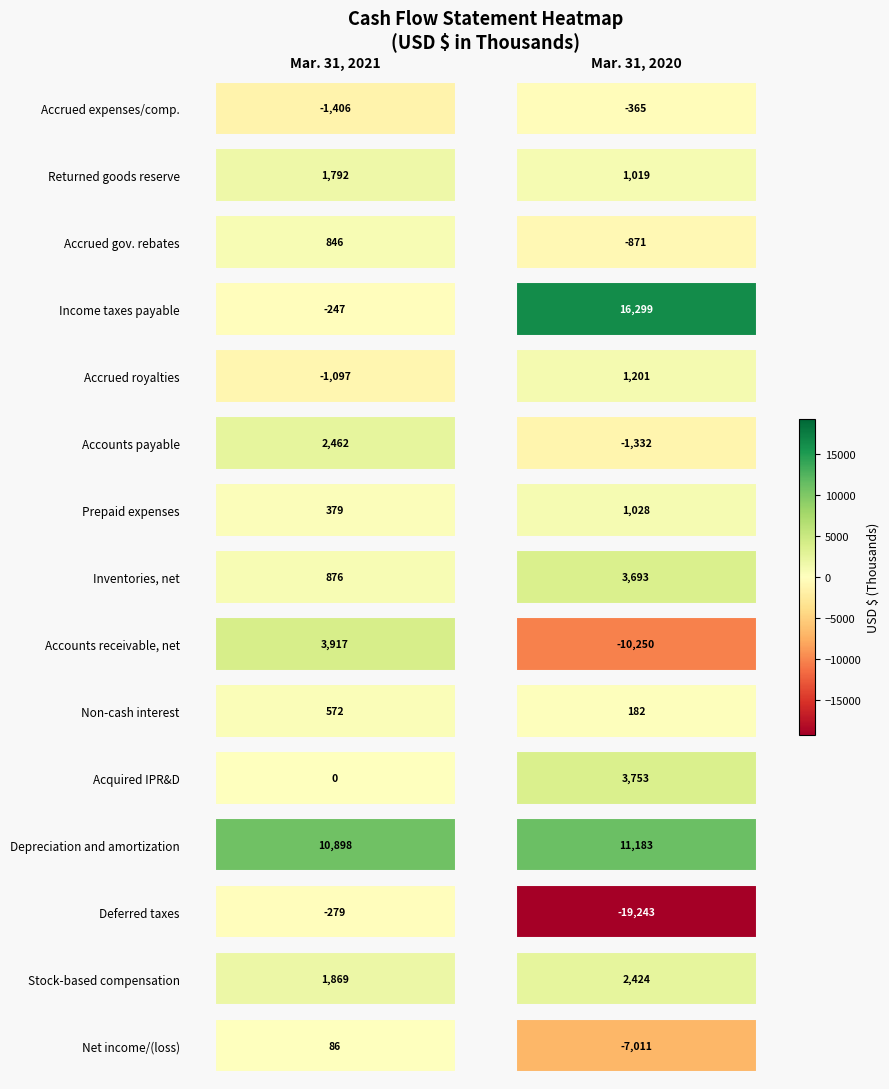

At 0, list the series in order from largest to smallest.

Depreciation and amortization, Accounts receivable, net, Accounts payable, Stock-based compensation, Returned goods reserve, Inventories, net, Accrued gov. rebates, Non-cash interest, Prepaid expenses, Net income/(loss), Acquired IPR&D, Income taxes payable, Deferred taxes, Accrued royalties, Accrued expenses/comp.